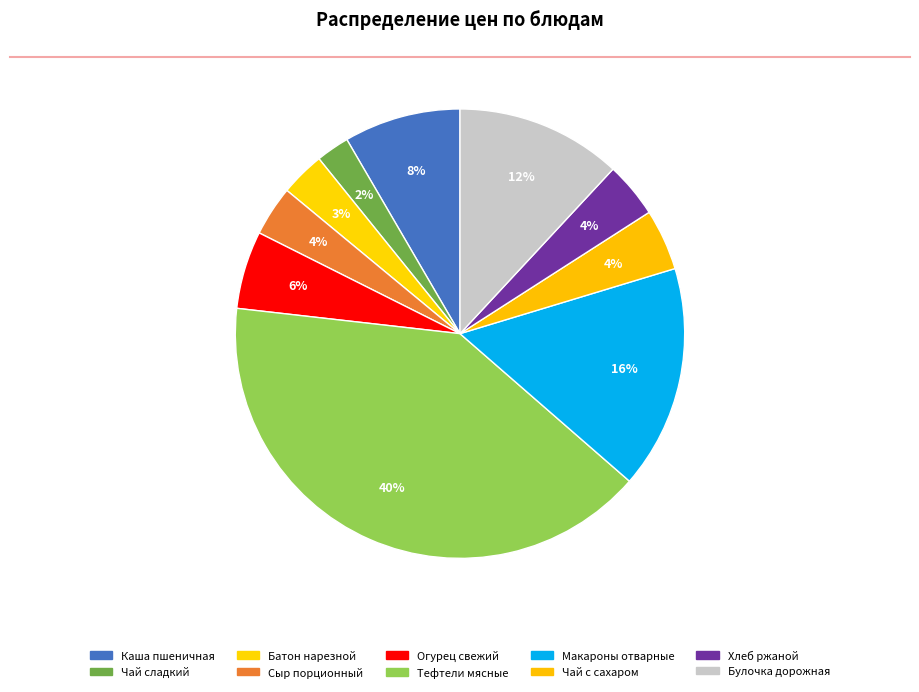

Count the number of slices in the pie.

10